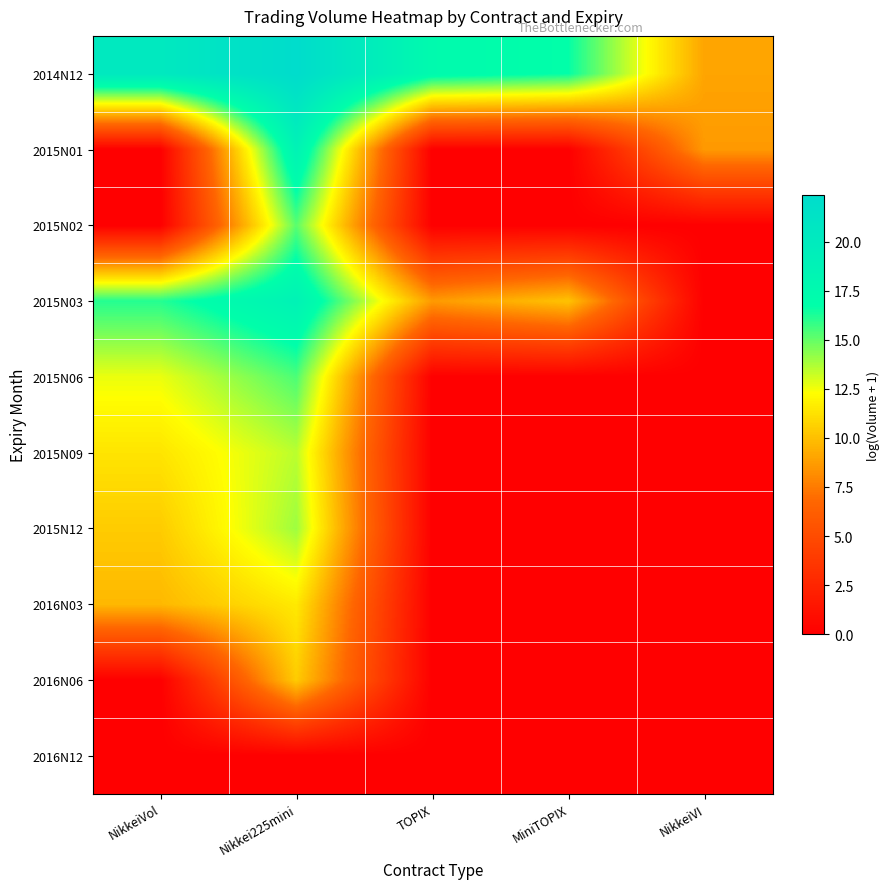

At which category is the sum across all series the highest?

Nikkei225mini